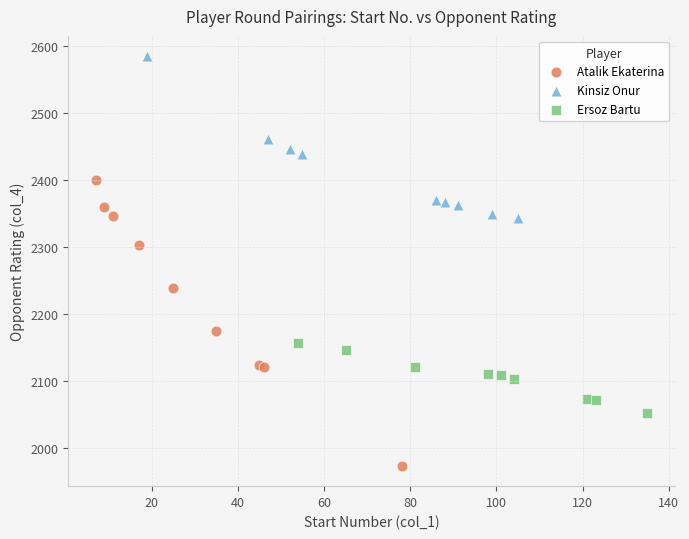

Which series reaches the minimum Y coordinate?

Atalik Ekaterina